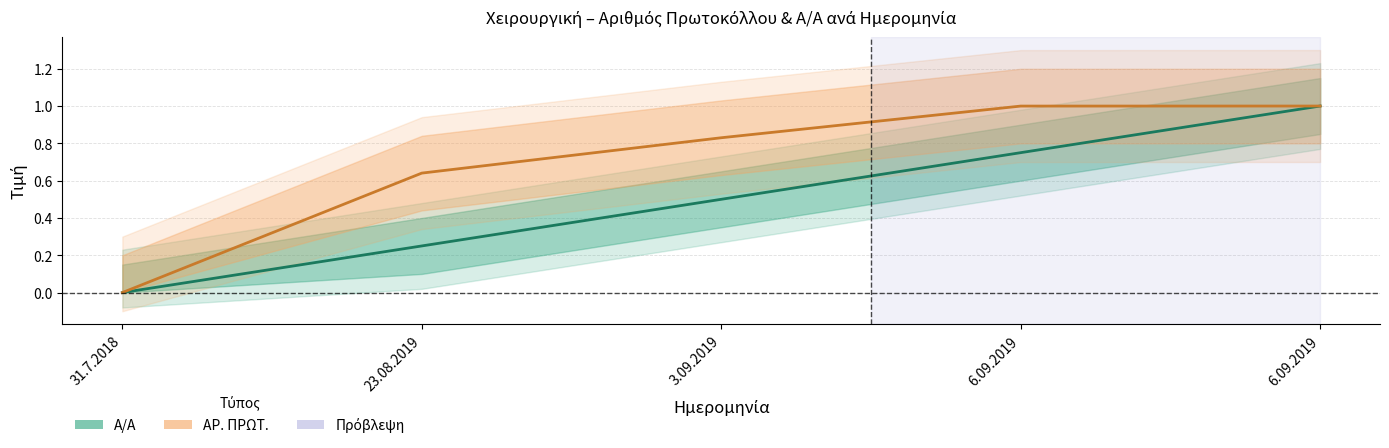

What is the maximum value for ΑΡ. ΠΡΩΤ.?

1.0